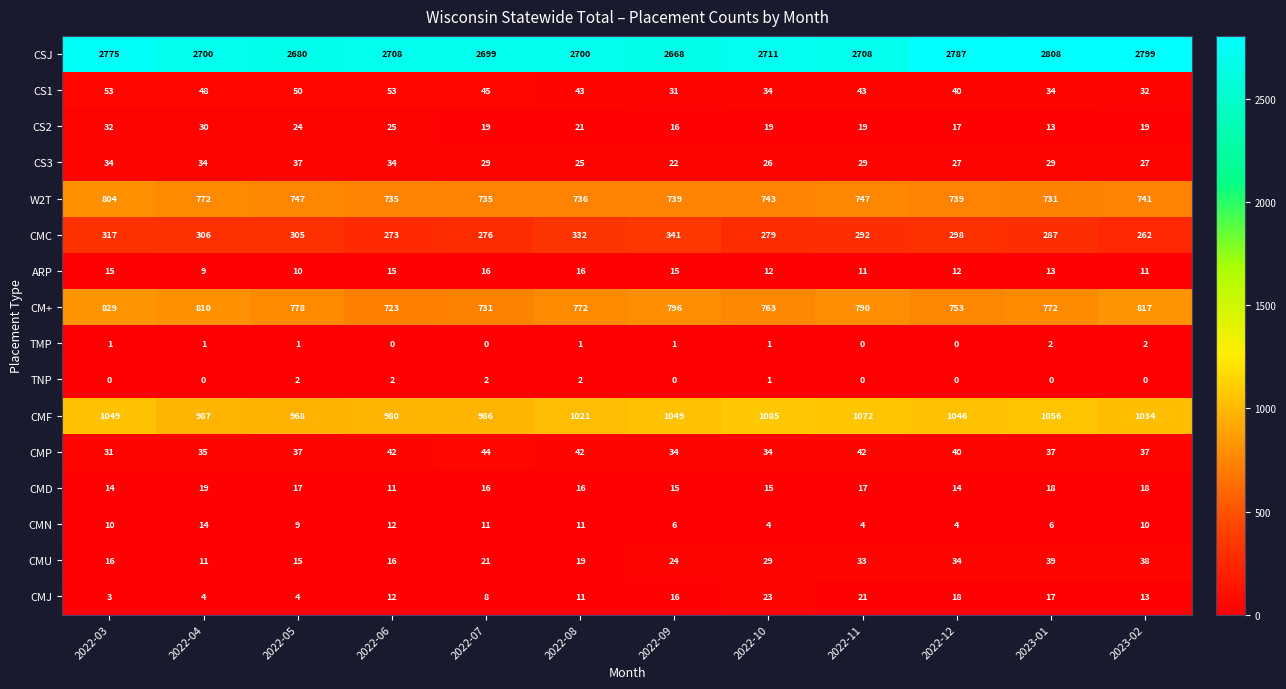

What is the difference between the maximum and minimum values in the CMD series?

8